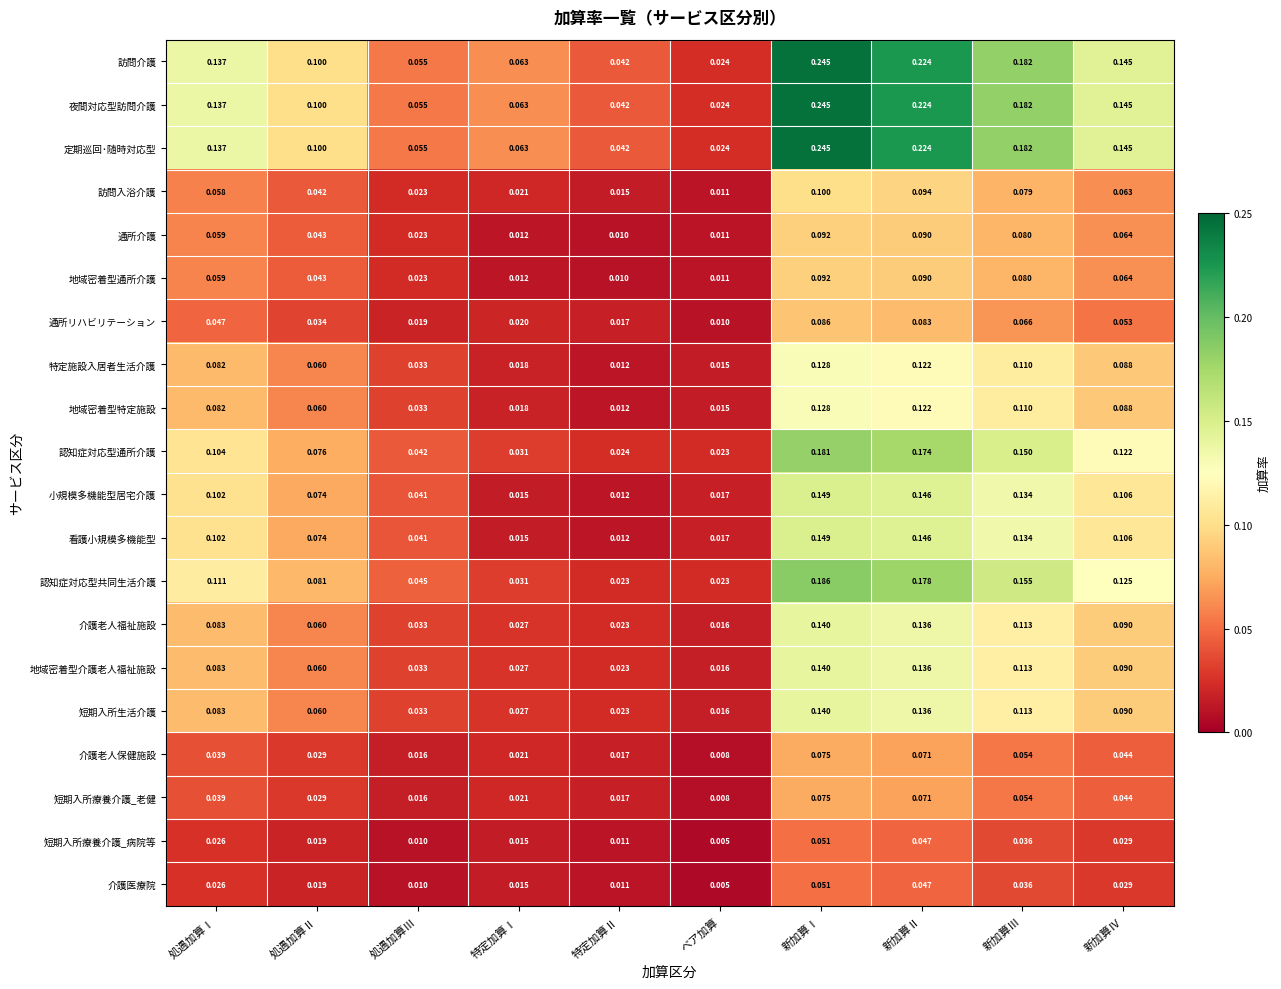

At which category is the sum across all series the highest?

新加算Ⅰ